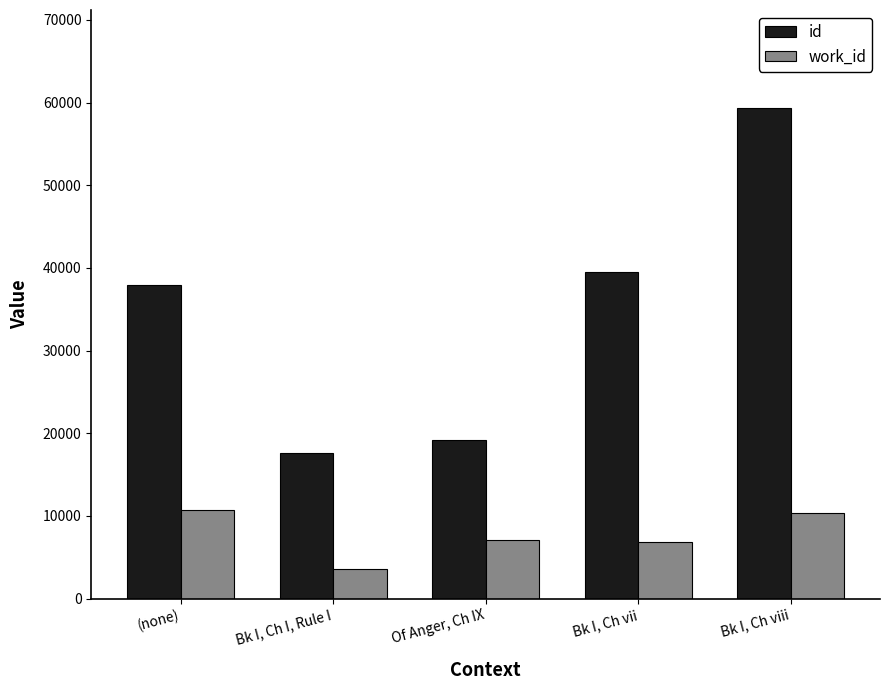

At which category is the sum across all series the highest?

Bk I, Ch viii